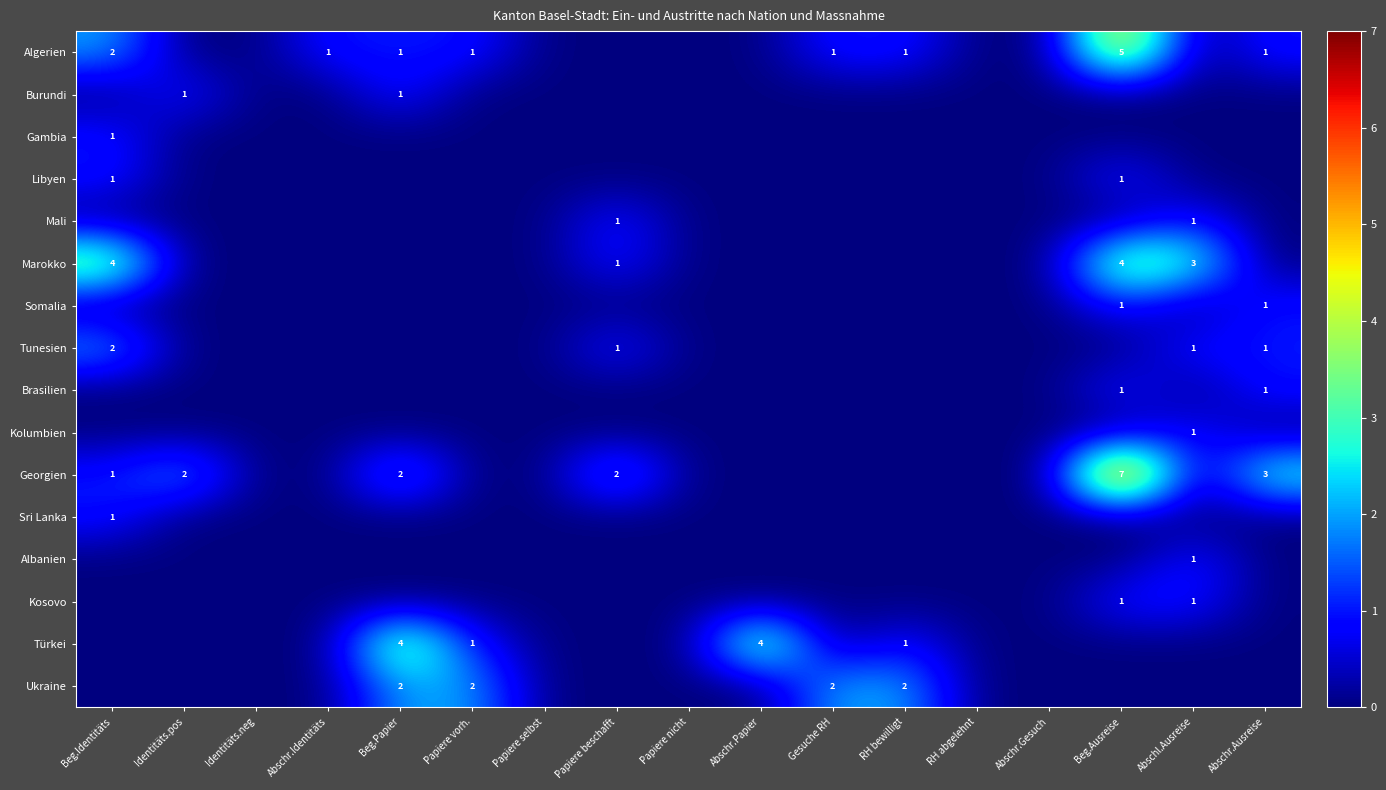

At how many categories does at least one series exceed 0?

12